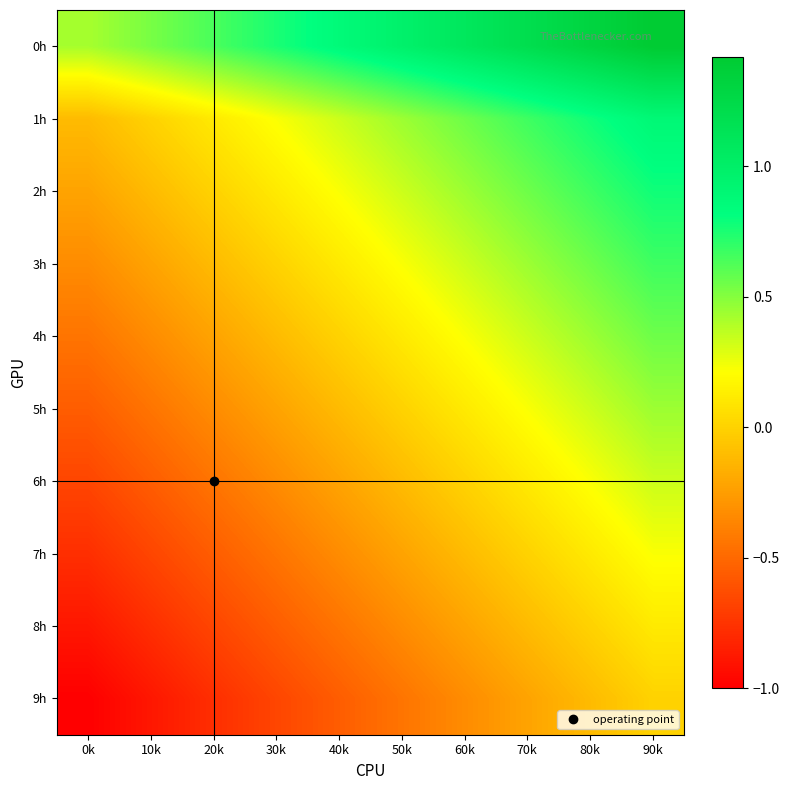

Reading left to right, list all the values displayed in this chart.

0h: 0k=0.4	10k=0.5	20k=0.6	30k=0.8	40k=0.9	50k=1.0	60k=1.1	70k=1.2	80k=1.3	90k=1.4
1h: 0k=-0.1	10k=0.0	20k=0.1	30k=0.2	40k=0.3	50k=0.4	60k=0.6	70k=0.7	80k=0.8	90k=0.9
2h: 0k=-0.2	10k=-0.1	20k=0.0	30k=0.1	40k=0.2	50k=0.3	60k=0.4	70k=0.6	80k=0.7	90k=0.8
3h: 0k=-0.3	10k=-0.2	20k=-0.1	30k=0.0	40k=0.1	50k=0.2	60k=0.3	70k=0.4	80k=0.6	90k=0.7
4h: 0k=-0.4	10k=-0.3	20k=-0.2	30k=-0.1	40k=0.0	50k=0.1	60k=0.2	70k=0.3	80k=0.4	90k=0.6
5h: 0k=-0.6	10k=-0.4	20k=-0.3	30k=-0.2	40k=-0.1	50k=0.0	60k=0.1	70k=0.2	80k=0.3	90k=0.4
6h: 0k=-0.7	10k=-0.6	20k=-0.4	30k=-0.3	40k=-0.2	50k=-0.1	60k=0.0	70k=0.1	80k=0.2	90k=0.3
7h: 0k=-0.8	10k=-0.7	20k=-0.6	30k=-0.4	40k=-0.3	50k=-0.2	60k=-0.1	70k=0.0	80k=0.1	90k=0.2
8h: 0k=-0.9	10k=-0.8	20k=-0.7	30k=-0.6	40k=-0.4	50k=-0.3	60k=-0.2	70k=-0.1	80k=0.0	90k=0.1
9h: 0k=-1.0	10k=-0.9	20k=-0.8	30k=-0.7	40k=-0.6	50k=-0.4	60k=-0.3	70k=-0.2	80k=-0.1	90k=0.0